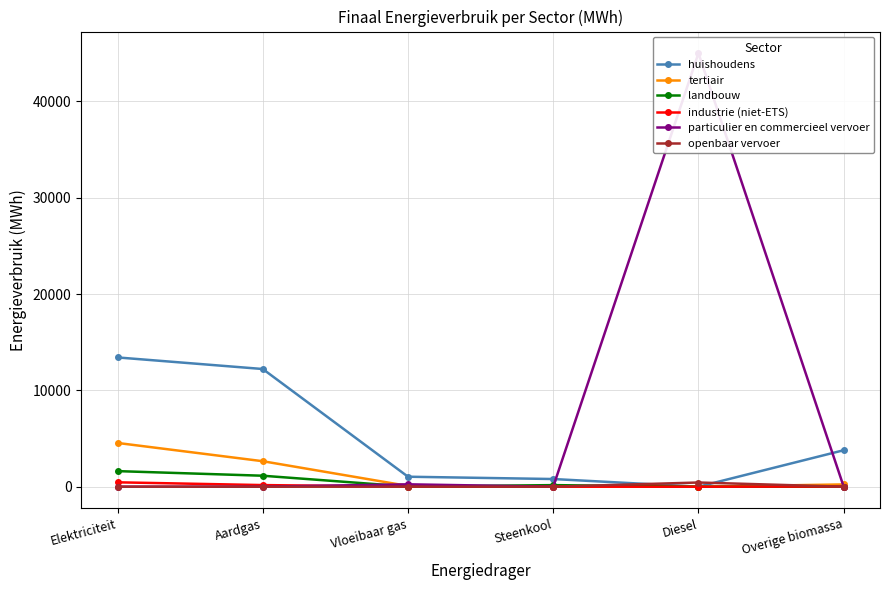

What is the total value across all series at Aardgas?

16176.2